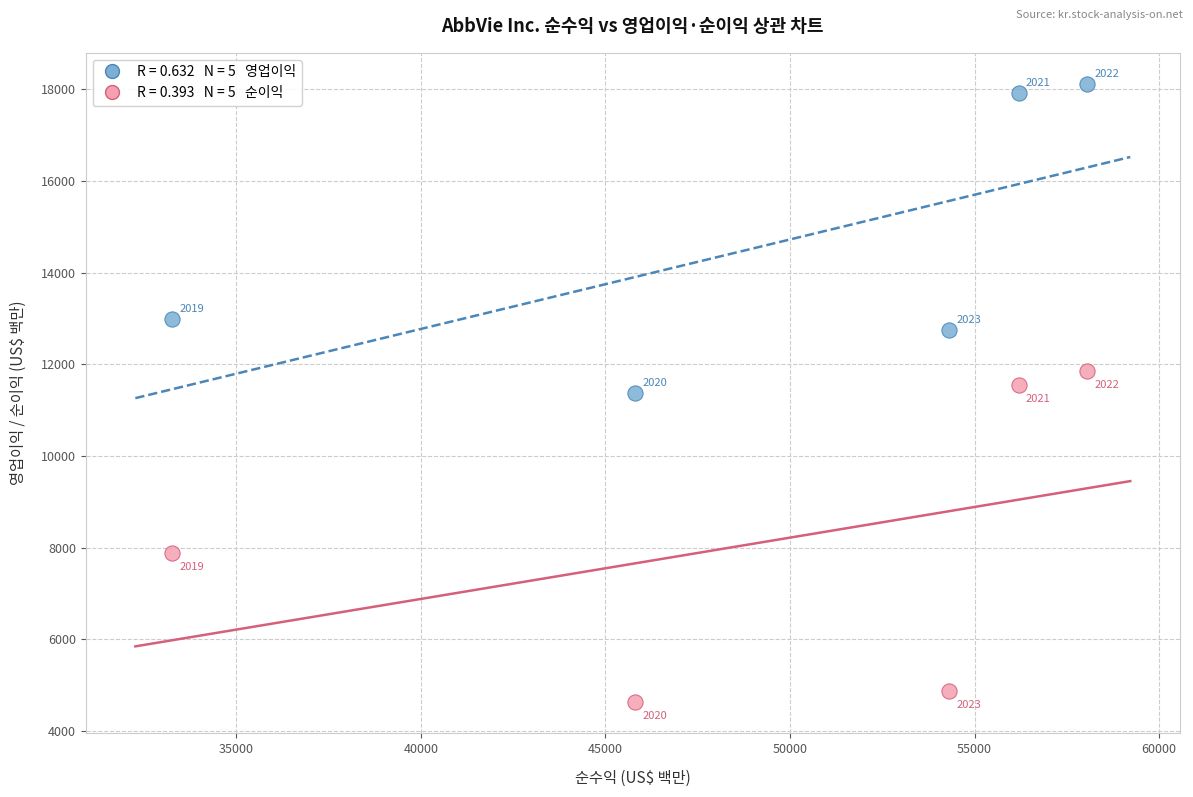

Across all series, what Y value is closest to 11369?

11363